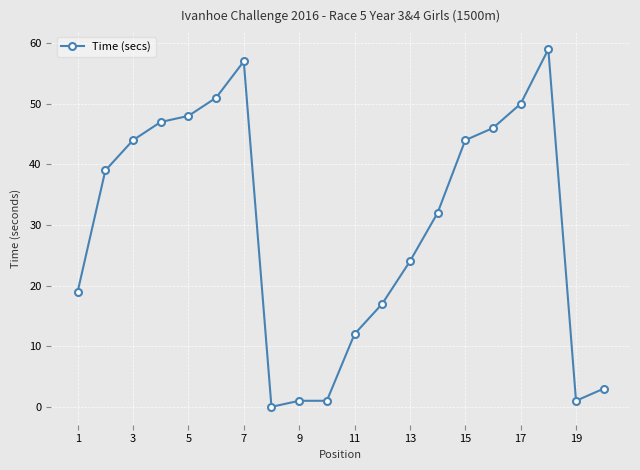

What is the difference between the maximum and minimum values?

59